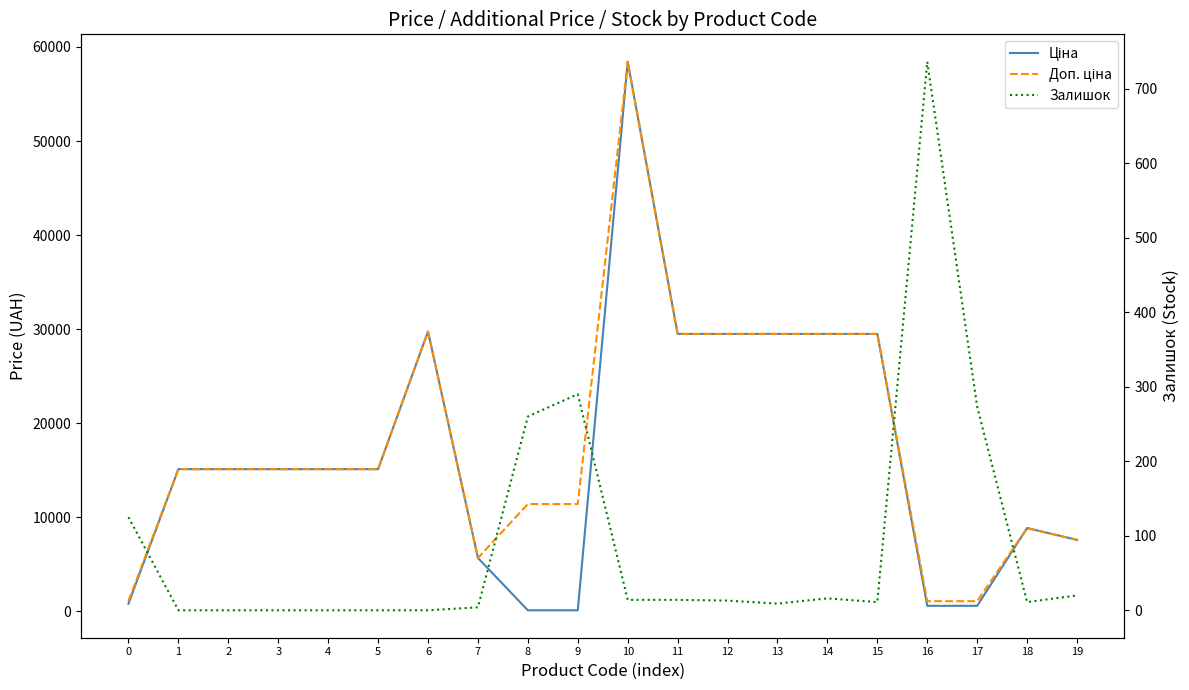

True or false: Доп. ціна has more than 2 points higher than both neighbors.

True